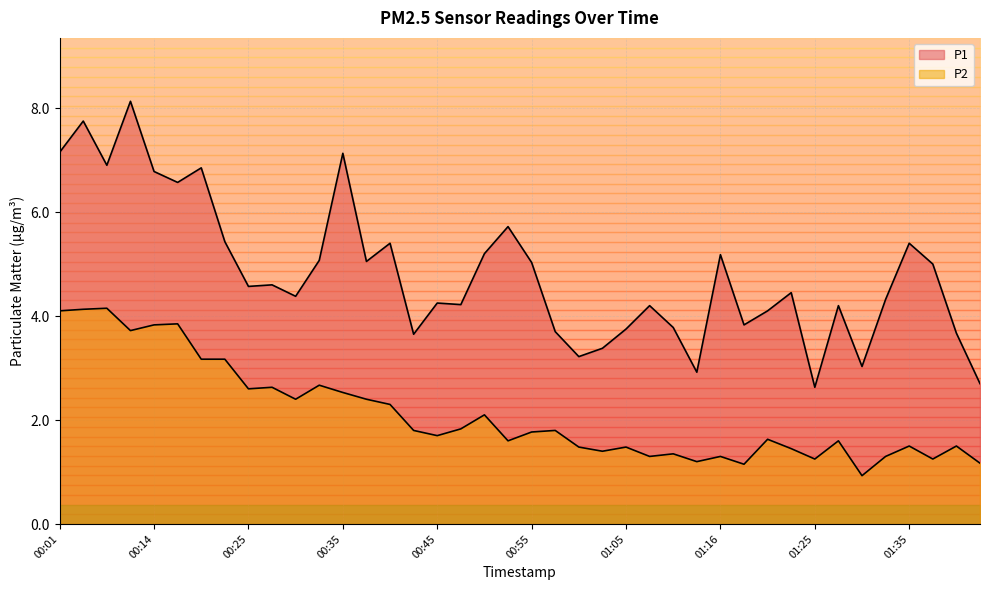

Where is P2 nearest to the value 2?

00:50